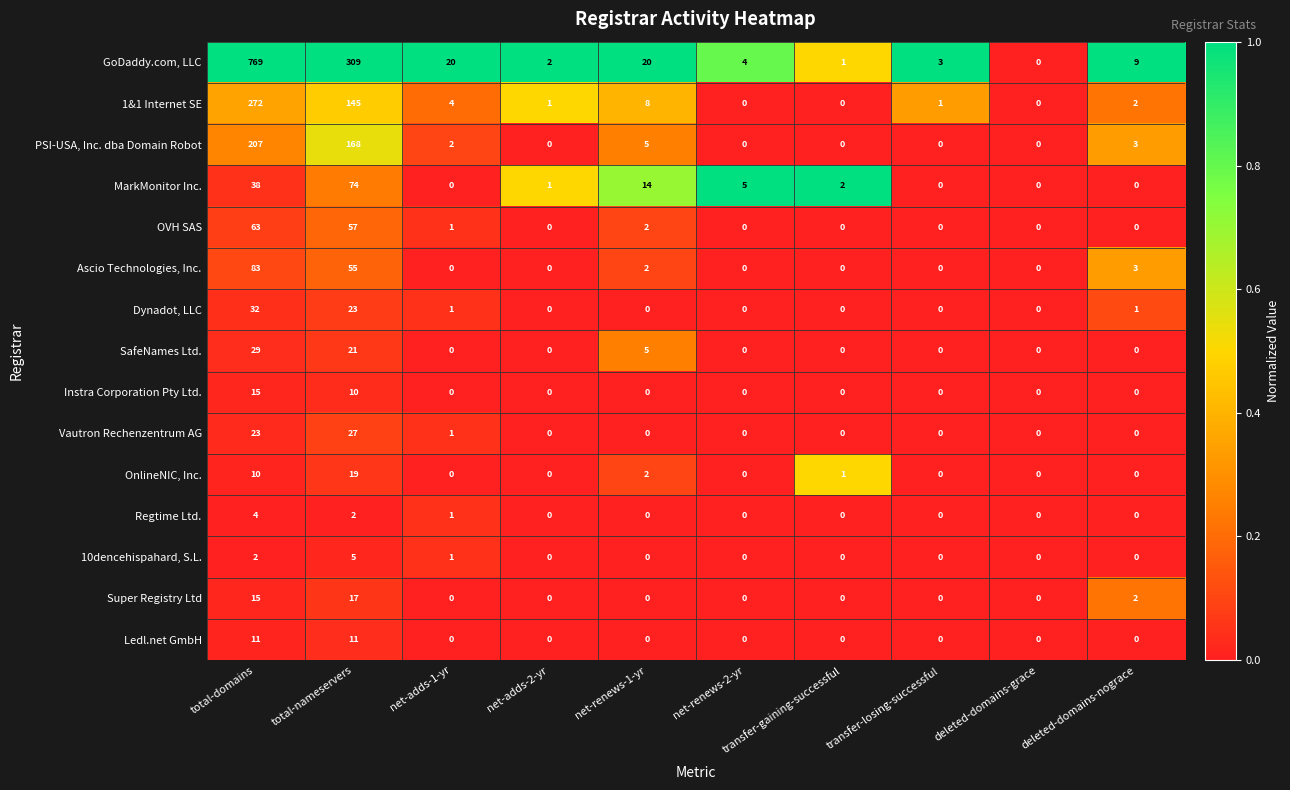

Between total-domains and net-renews-2-yr, which series saw the biggest shift?

GoDaddy.com, LLC